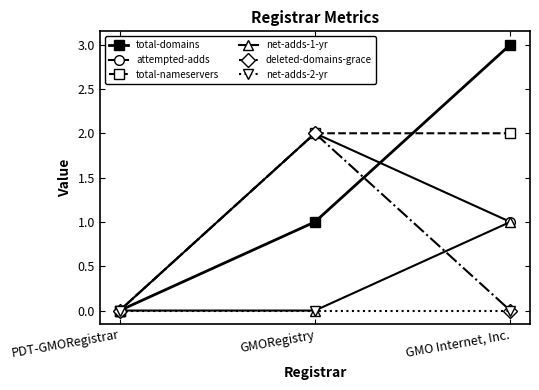

What is the maximum value shown in the chart?

3